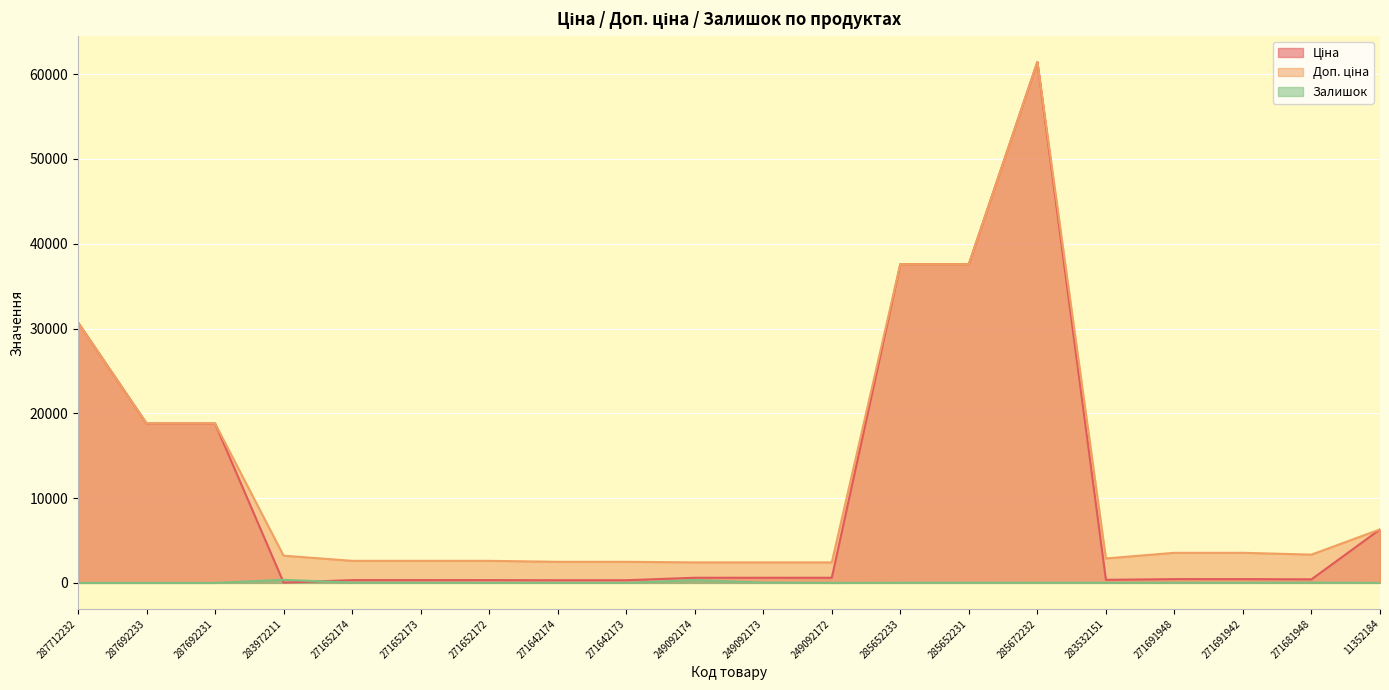

List the series in order of their peak value, lowest first.

Залишок, Ціна, Доп. ціна